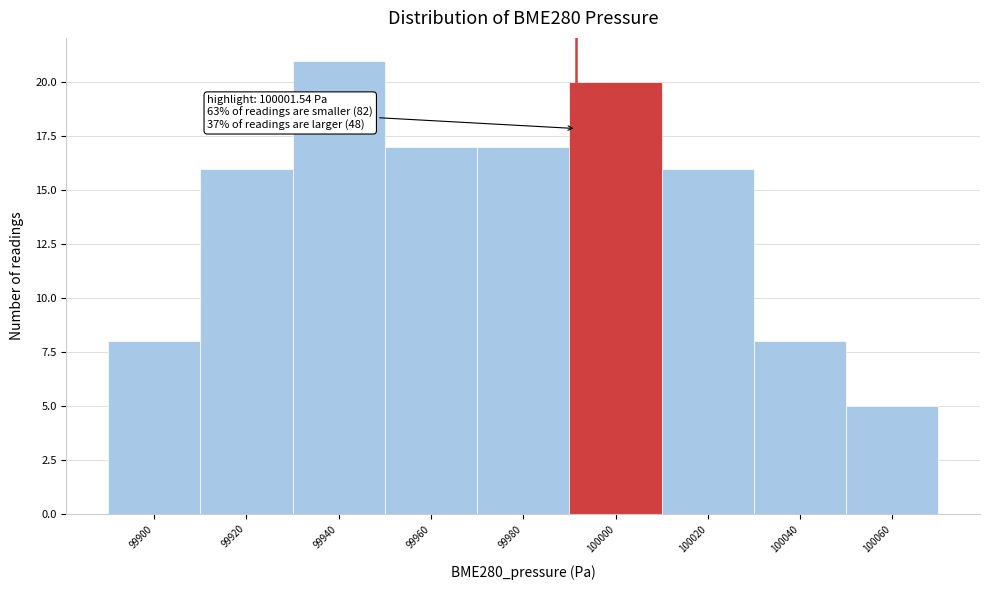

Reading left to right, list all the values displayed in this chart.

8	16	21	17	17	20	16	8	5